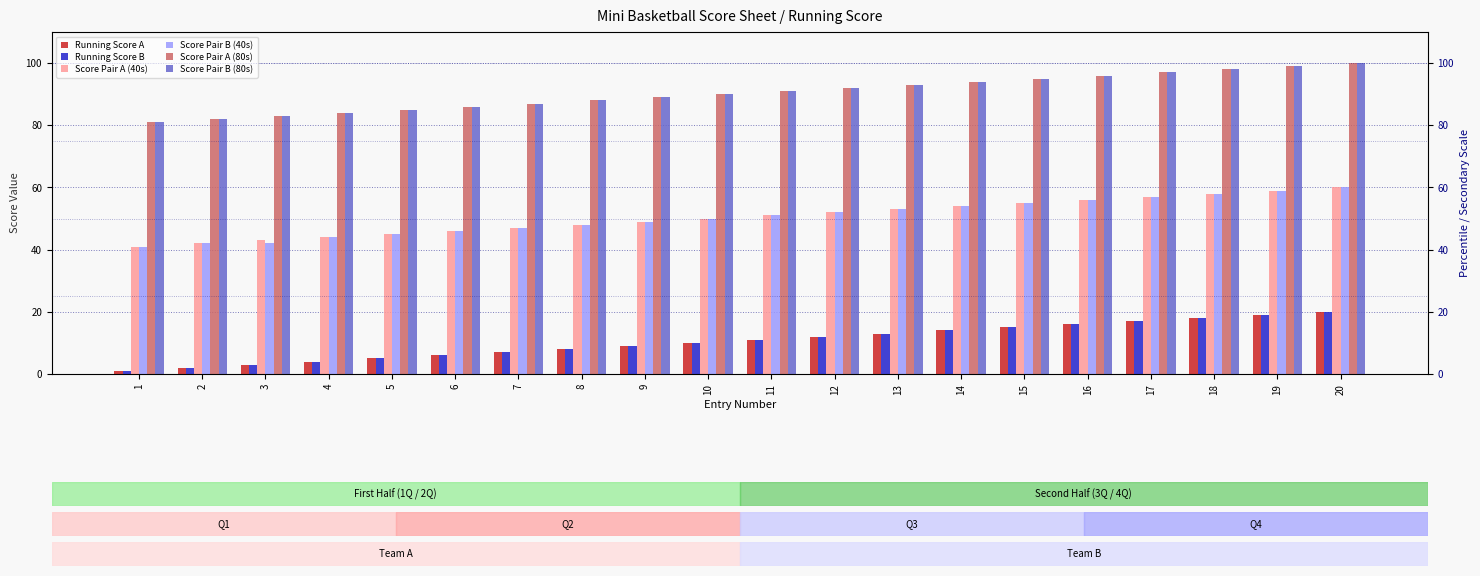

Count the number of categories in the chart.

20